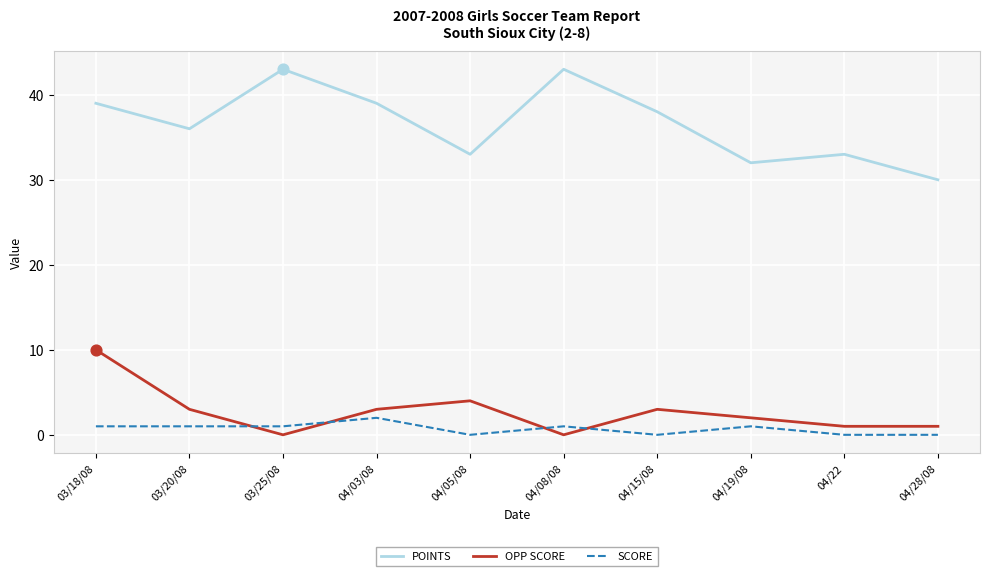

Between 03/25/08 and 04/28/08, which series saw the biggest shift?

POINTS